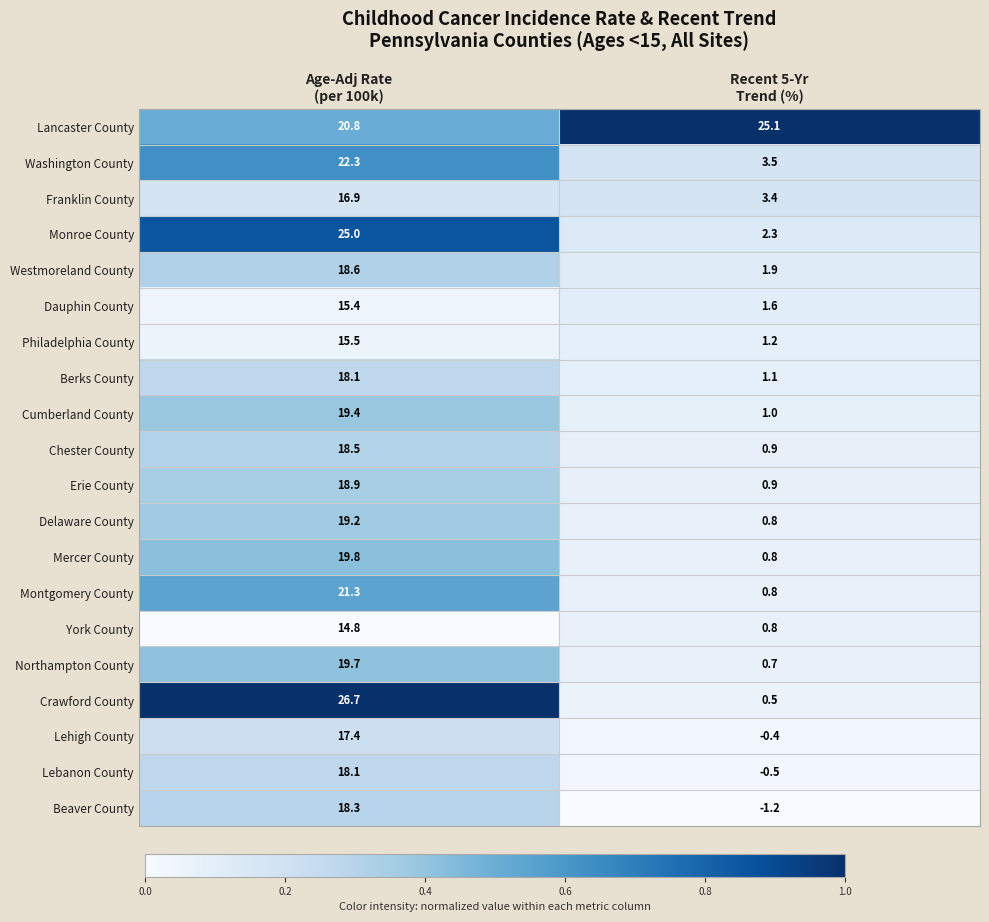

What is the sum of all Berks County values?

19.2